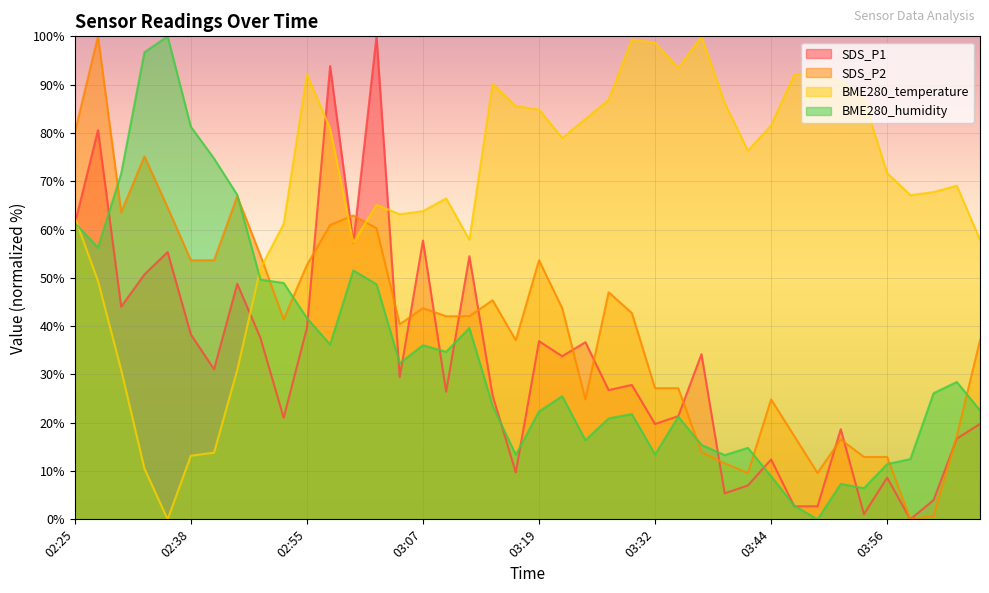

Which series has the largest total across all categories?

BME280_temperature